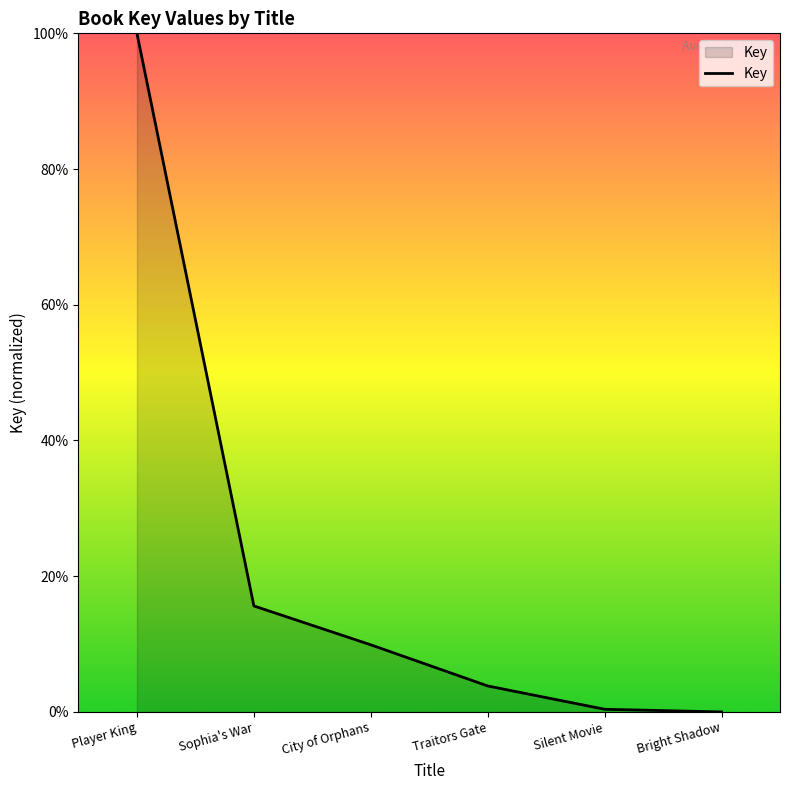

Where is the data nearest to the value 50?

Sophia's War